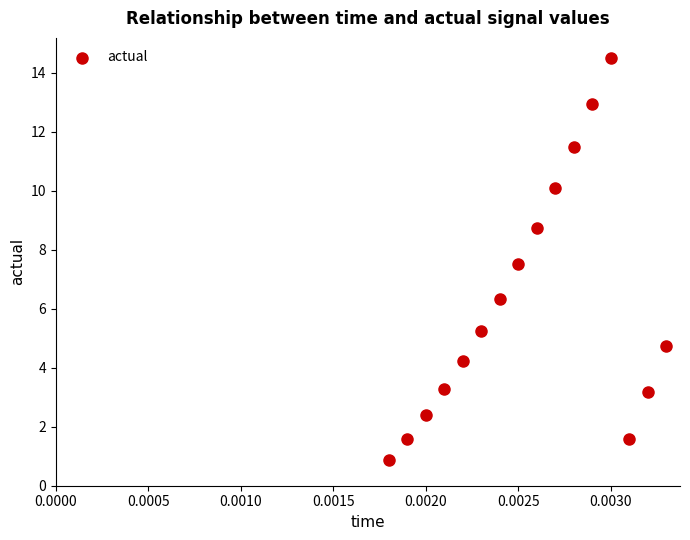

What Y value in the scatter plot is closest to 7?

7.5